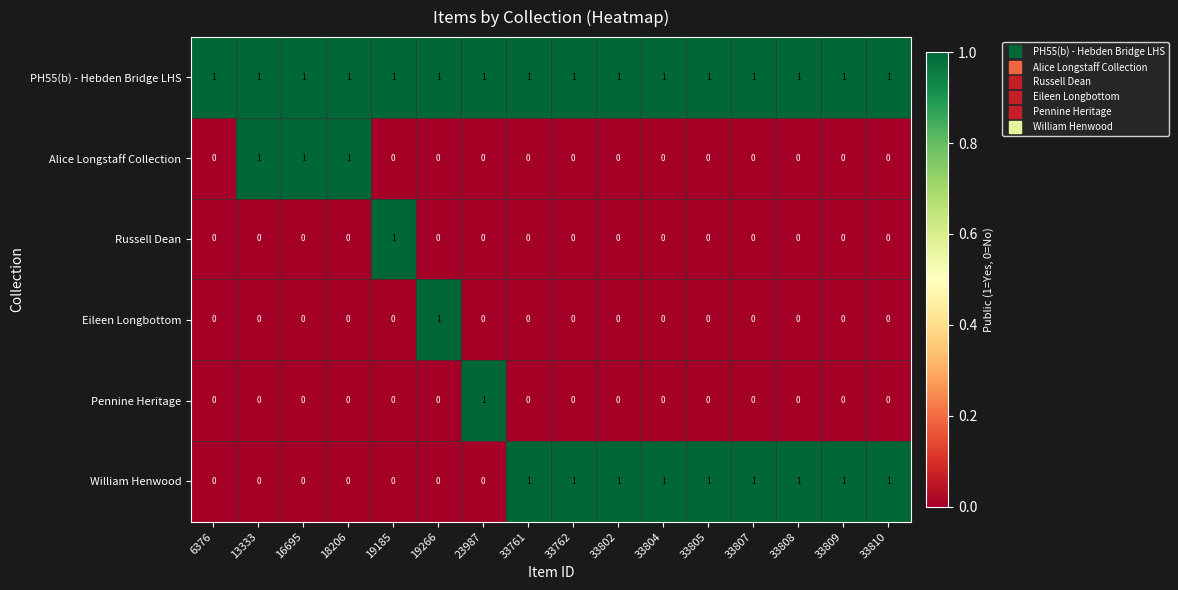

At how many categories does at least one series exceed 0?

16